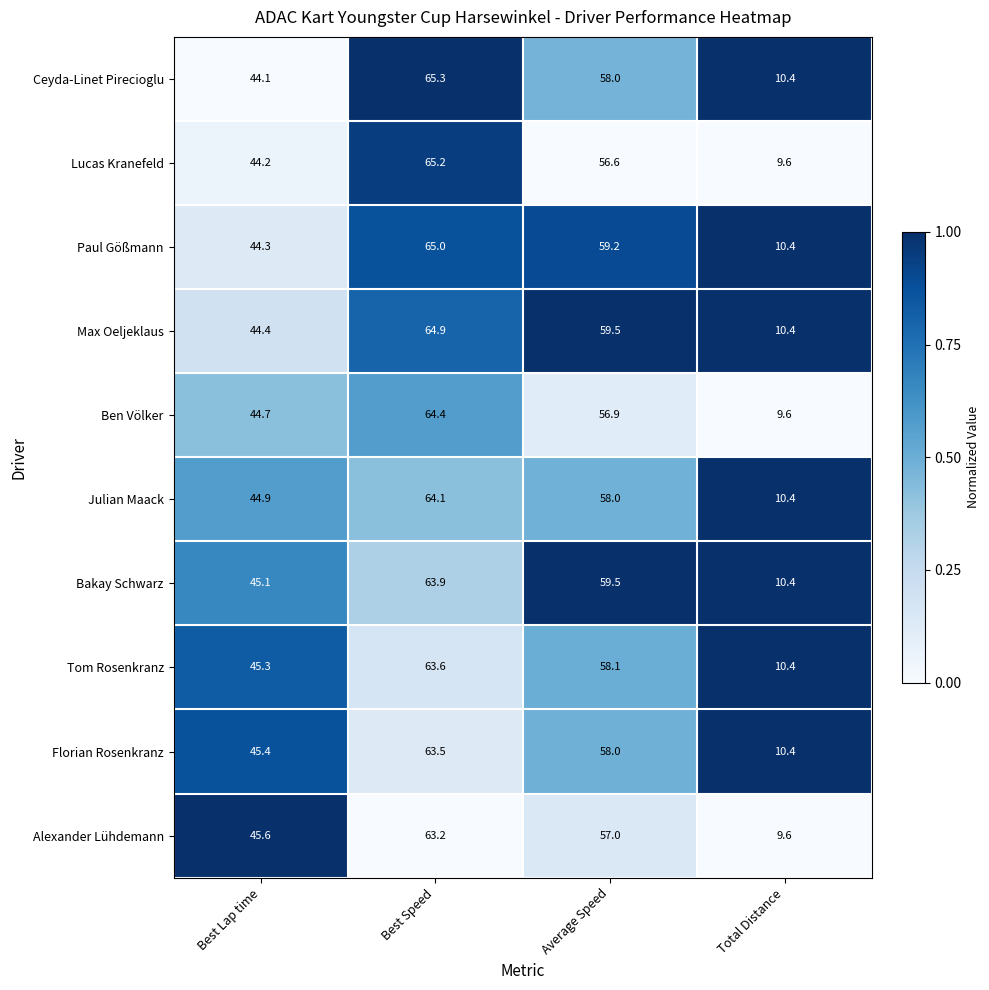

What is the greatest value displayed?

65.3